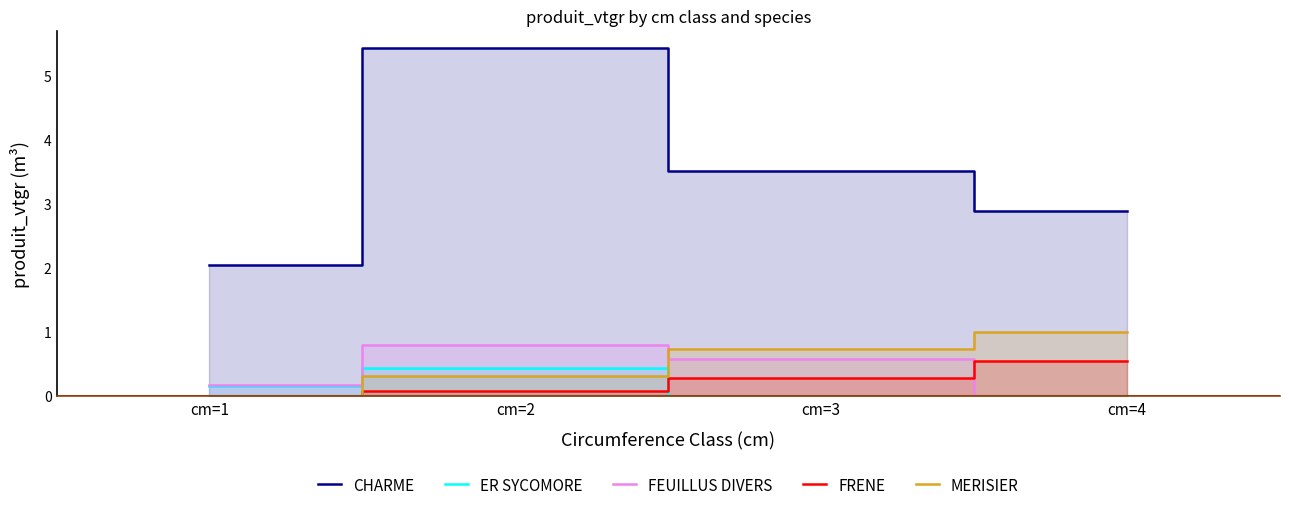

What are all the series names shown in the legend?

CHARME, ER SYCOMORE, FEUILLUS DIVERS, FRENE, MERISIER